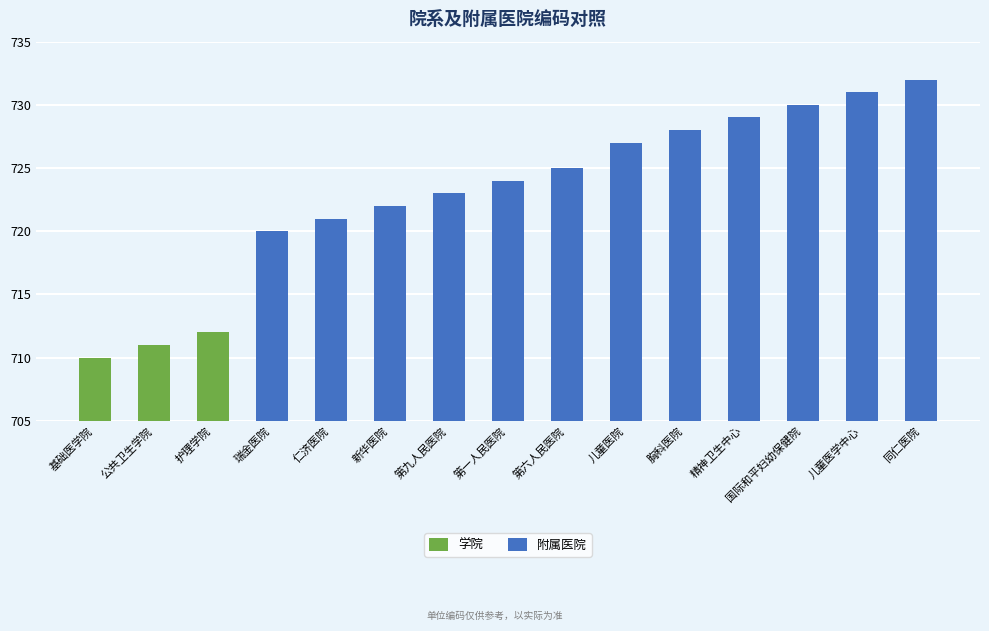

Reading left to right, list all the values displayed in this chart.

基础医学院=710	公共卫生学院=711	护理学院=712	瑞金医院=720	仁济医院=721	新华医院=722	第九人民医院=723	第一人民医院=724	第六人民医院=725	儿童医院=727	胸科医院=728	精神卫生中心=729	国际和平妇幼保健院=730	儿童医学中心=731	同仁医院=732